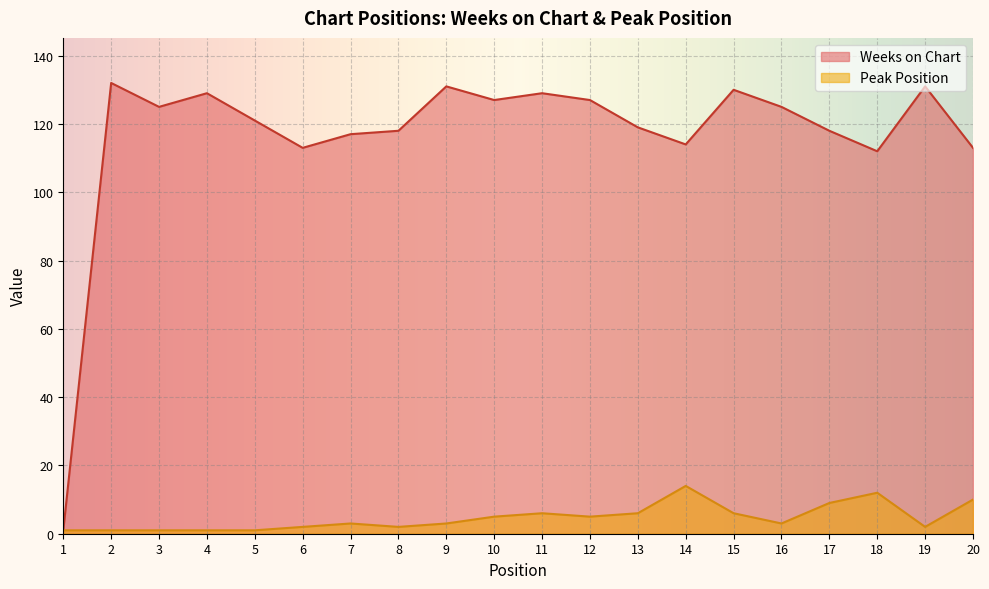

What is the difference between the Peak Position values at 10 and 20?

5